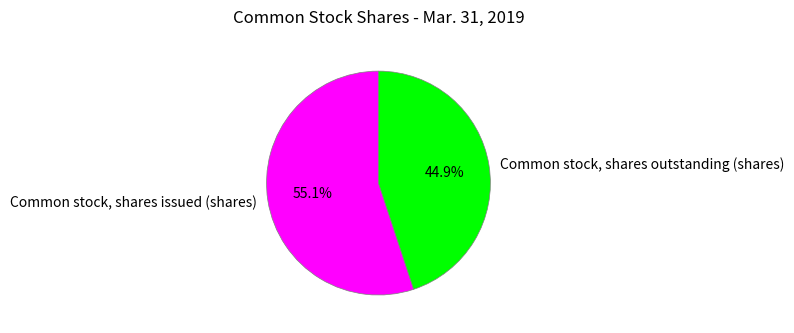

Which has a higher value, Common stock, shares outstanding (shares) or Common stock, shares issued (shares)?

Common stock, shares issued (shares)